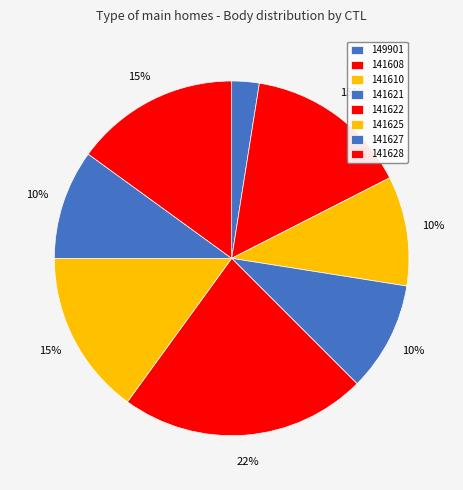

Does 149901 represent more than half of the total?

No